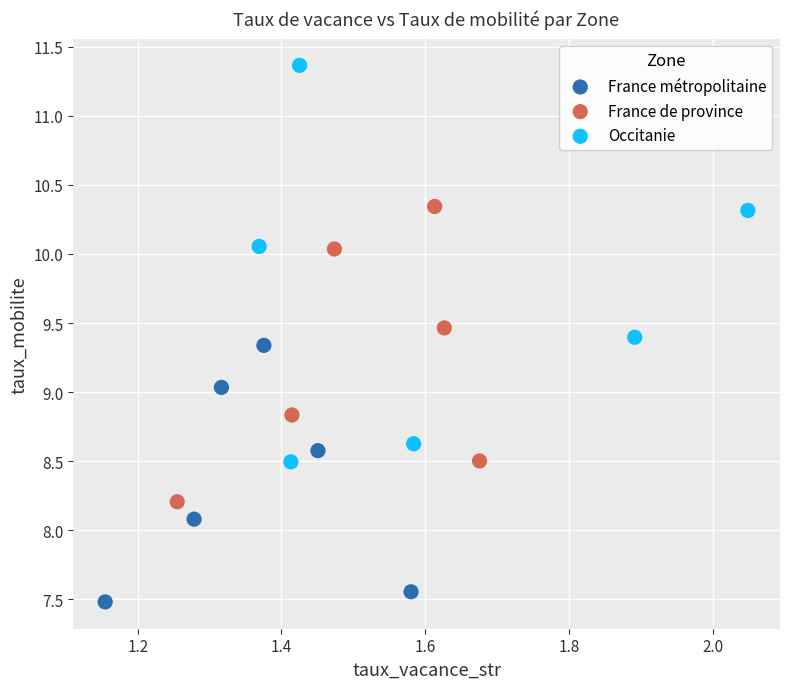

Which series contains the highest Y value?

Occitanie